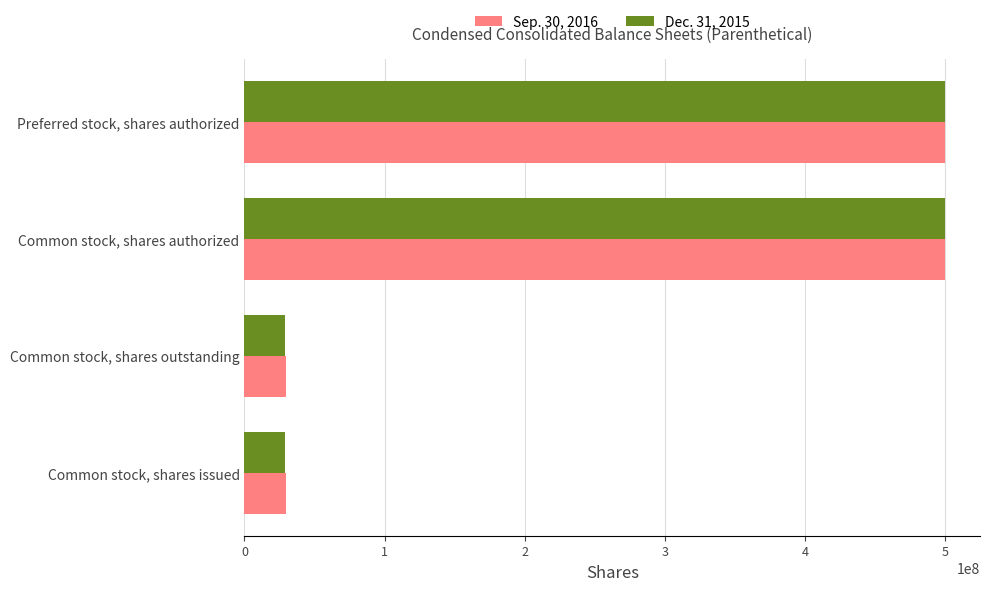

Rank the series by their average value, from highest to lowest.

Sep. 30, 2016, Dec. 31, 2015